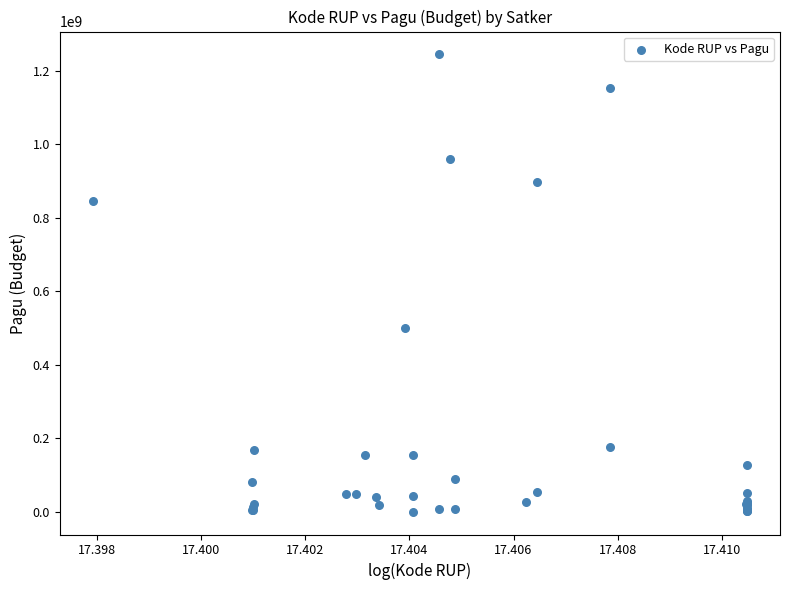

What Y value in the scatter plot is closest to 622840000?

499932000